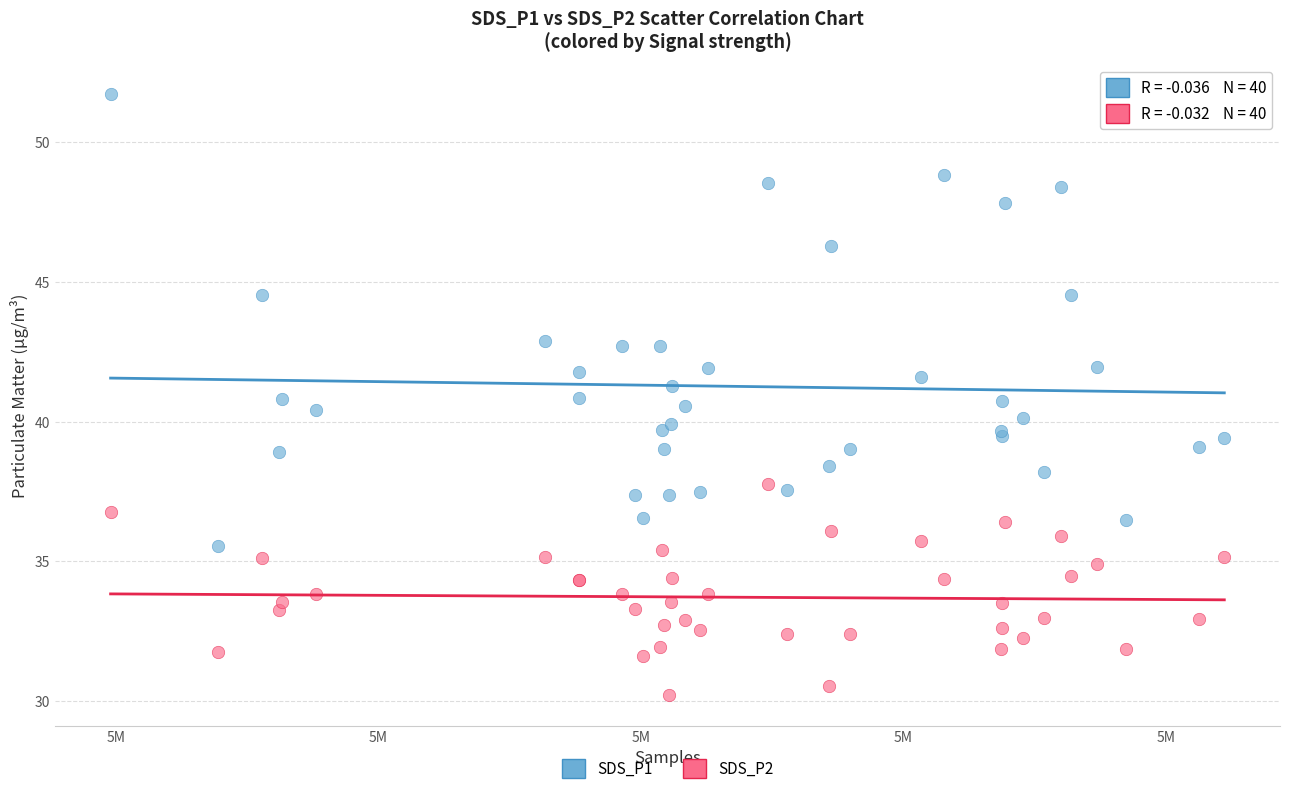

Which series reaches the minimum Y coordinate?

SDS_P2